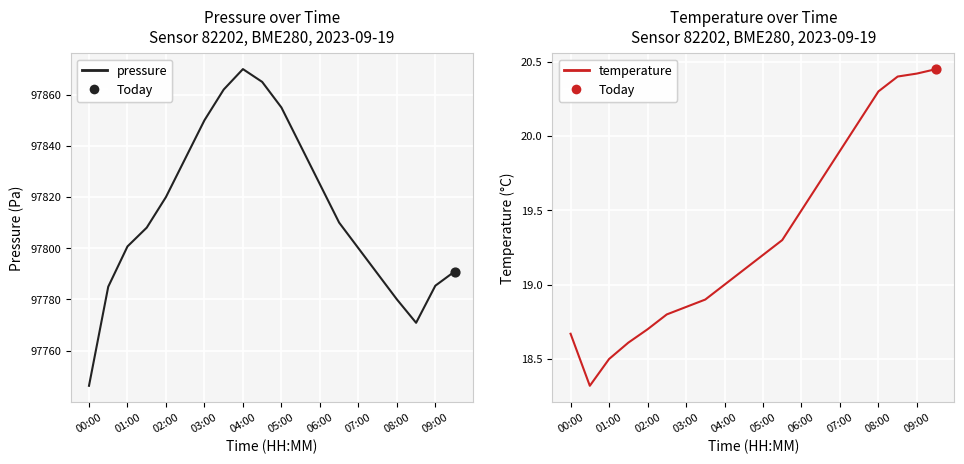

At how many categories does at least one series exceed 38320?

20